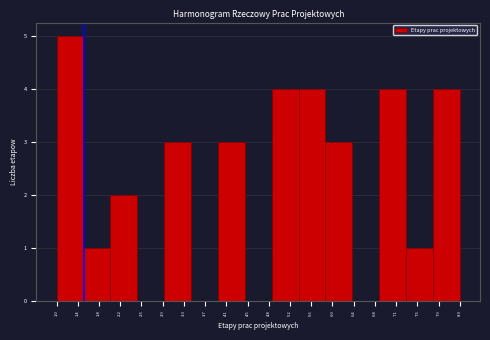

Which range on the x-axis has the tallest bar?

1.00 to 1.50